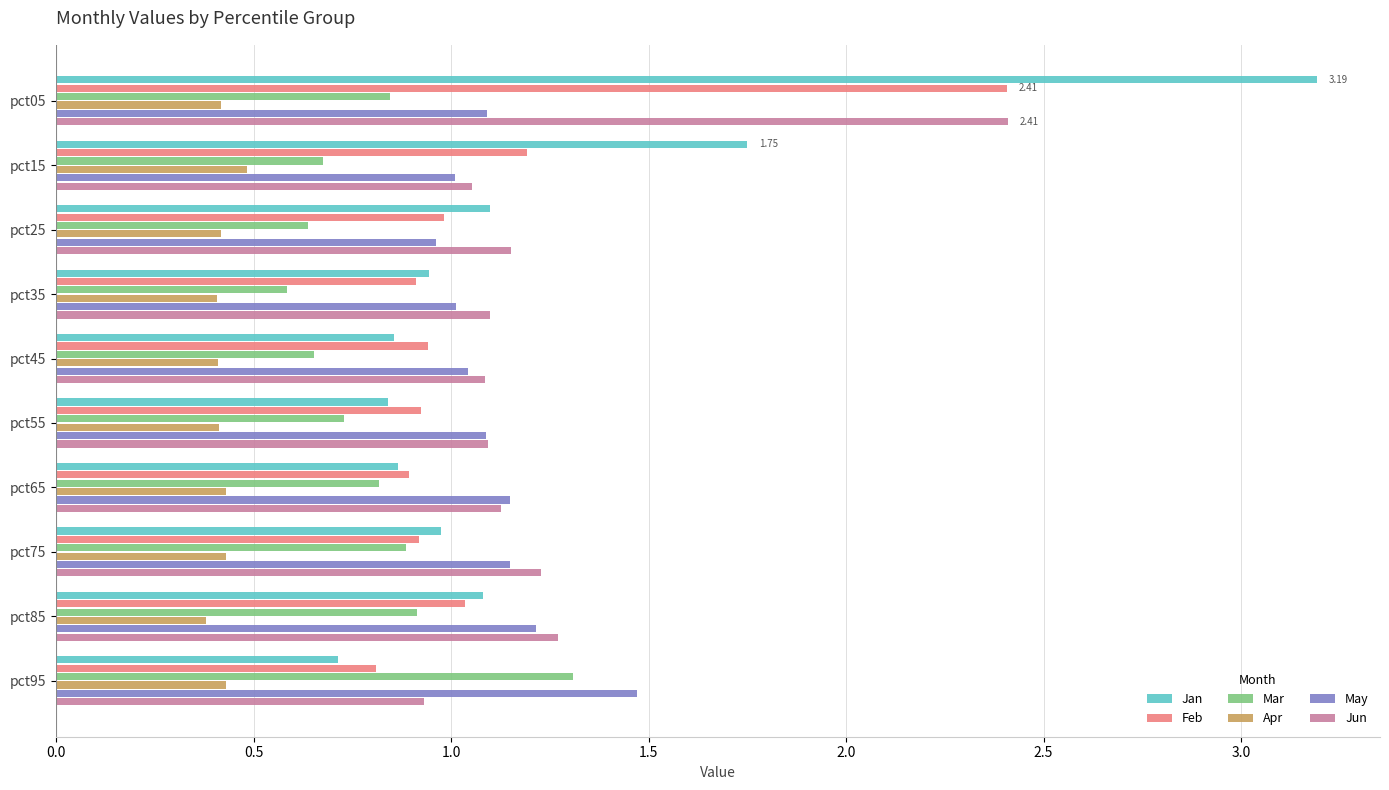

How many categories are shown in the chart?

10